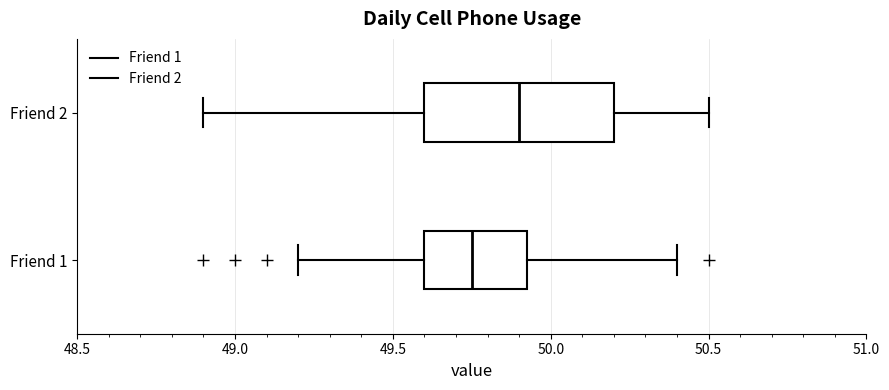

Reading bottom to top, read every box against the x-axis: the position of its median line, the range the box covers, and the ends of its whiskers. The values are not printed on the chart, so give them approximately, as read against the axis.

Friend 1: median 49.75, box 49.60 to 49.95, whiskers 49.20 to 50.40
Friend 2: median 49.90, box 49.60 to 50.20, whiskers 48.90 to 50.50